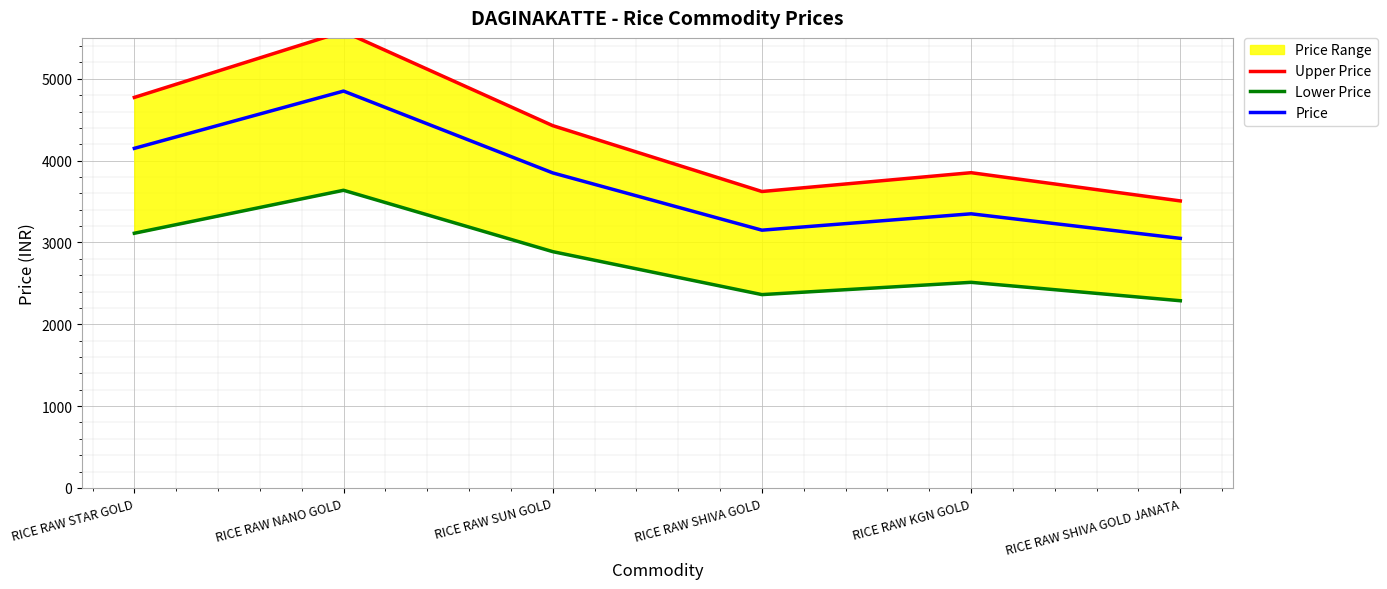

True or false: Upper Price and Price cross at least once.

False